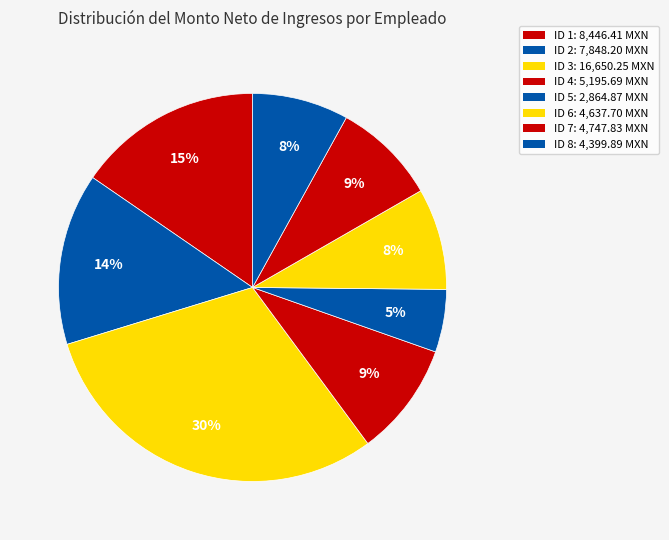

What is the change in value from ID 2 to ID 6?

-3210.5